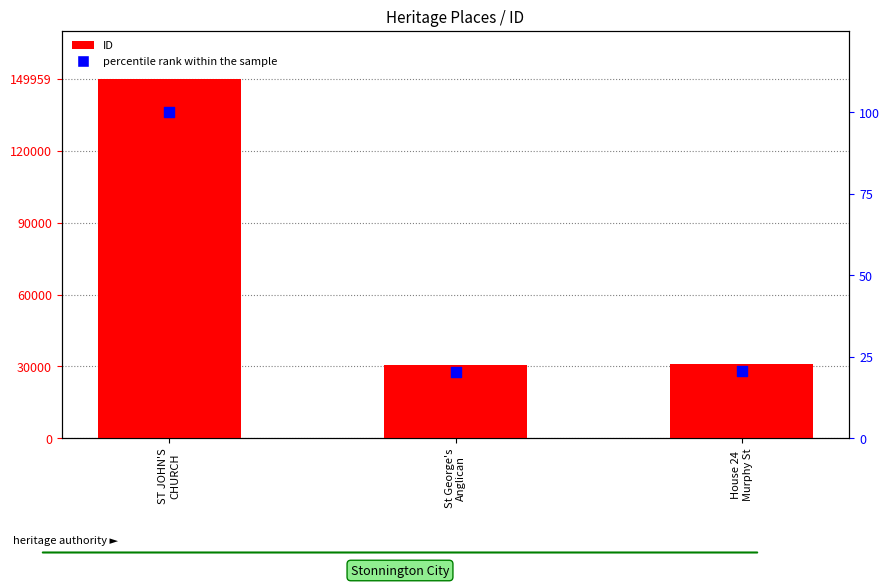

What is the total value across all series at St George's
Anglican?

30601.4